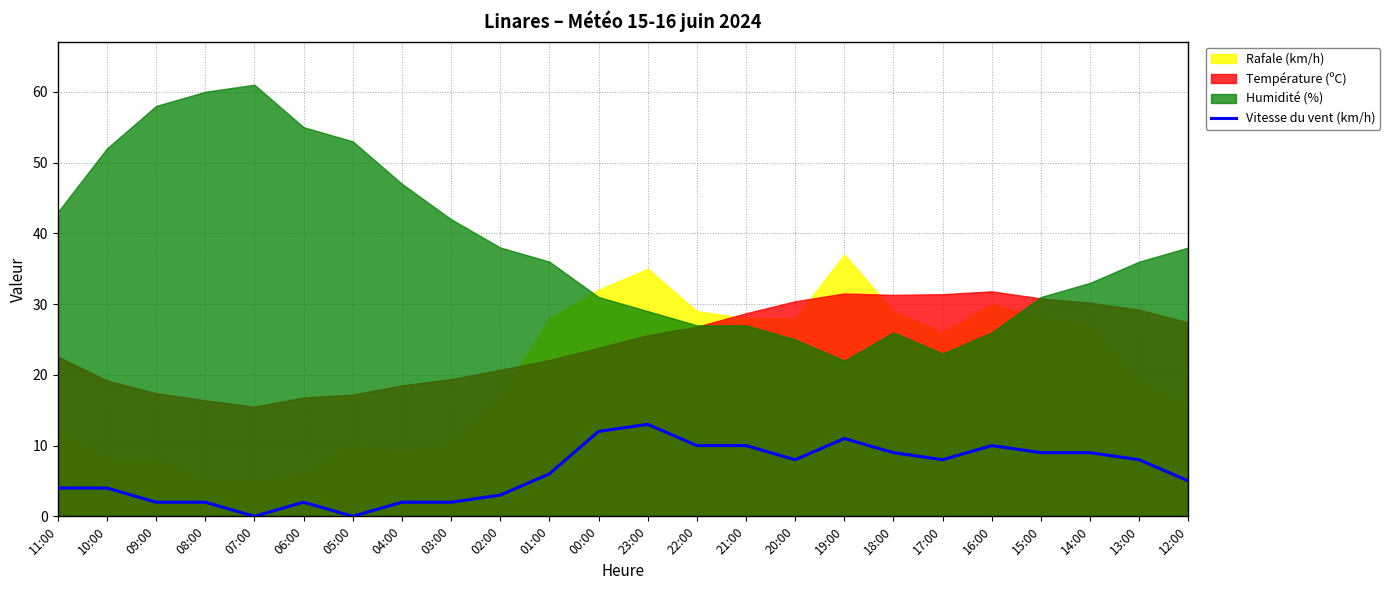

How many lines are shown in the chart?

1